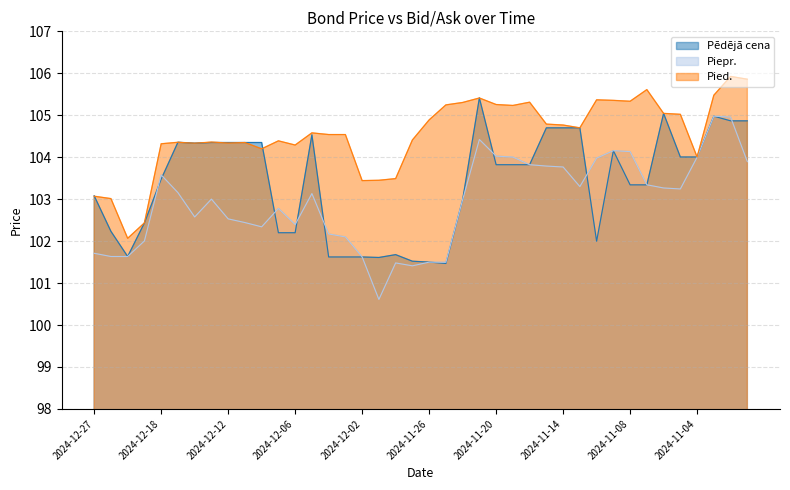

Count the number of categories in the chart.

40